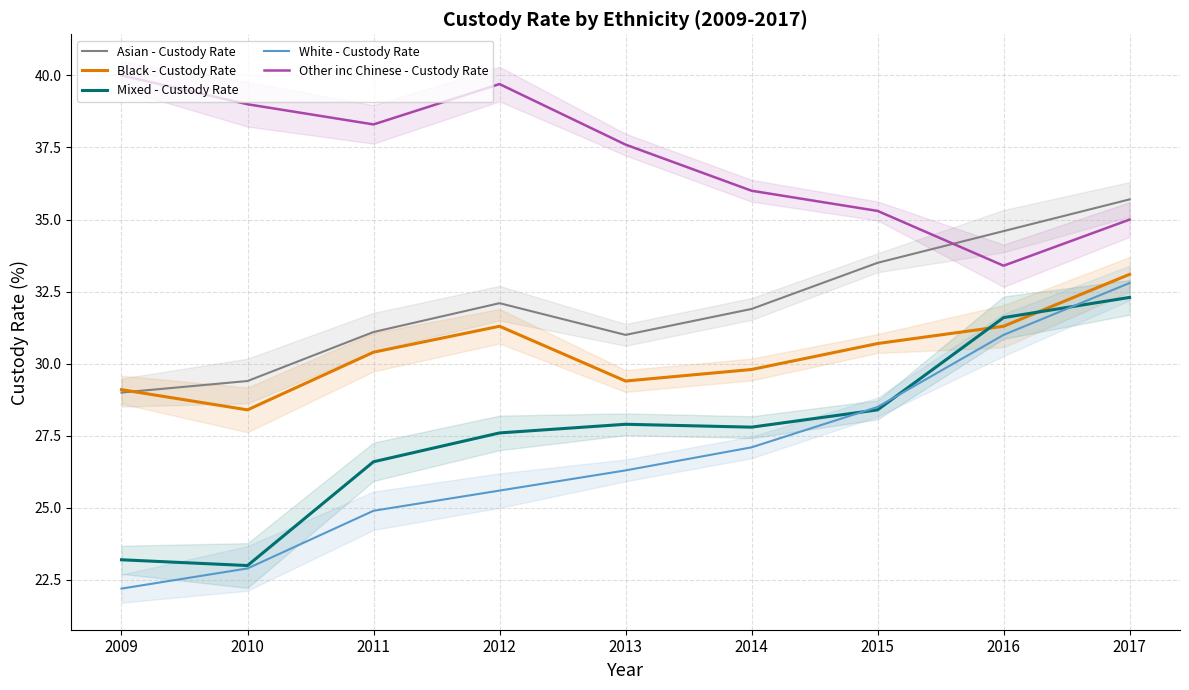

What is the difference between the second highest and minimum values in the White - Custody Rate series?

8.8